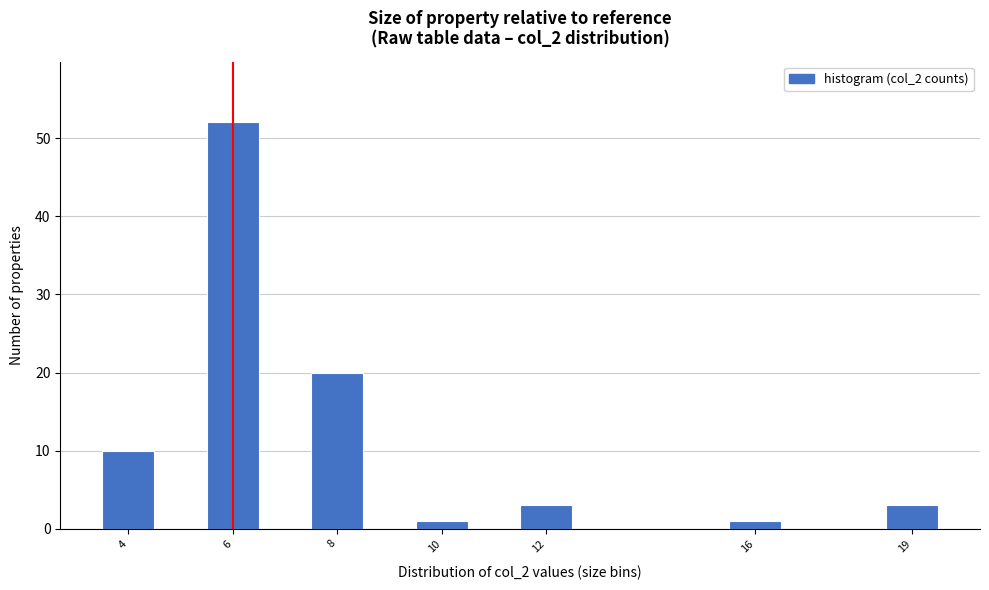

Reading left to right, transcribe all the data shown in this chart.

10	52	20	1	3	1	3